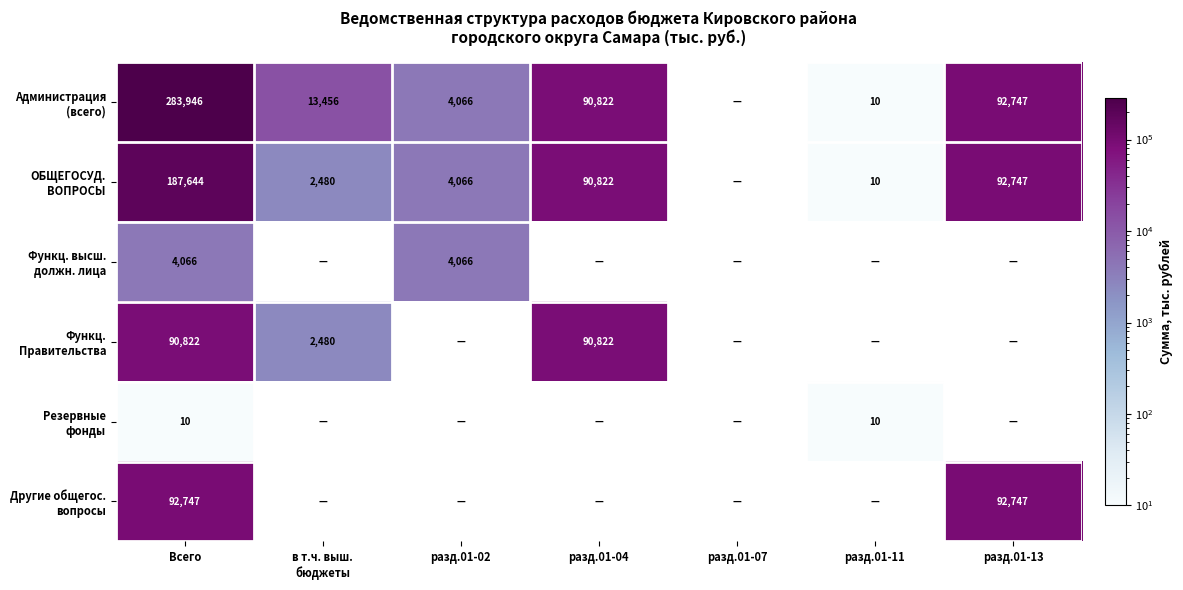

What is the total value across all series at разд.01-13?

278240.7